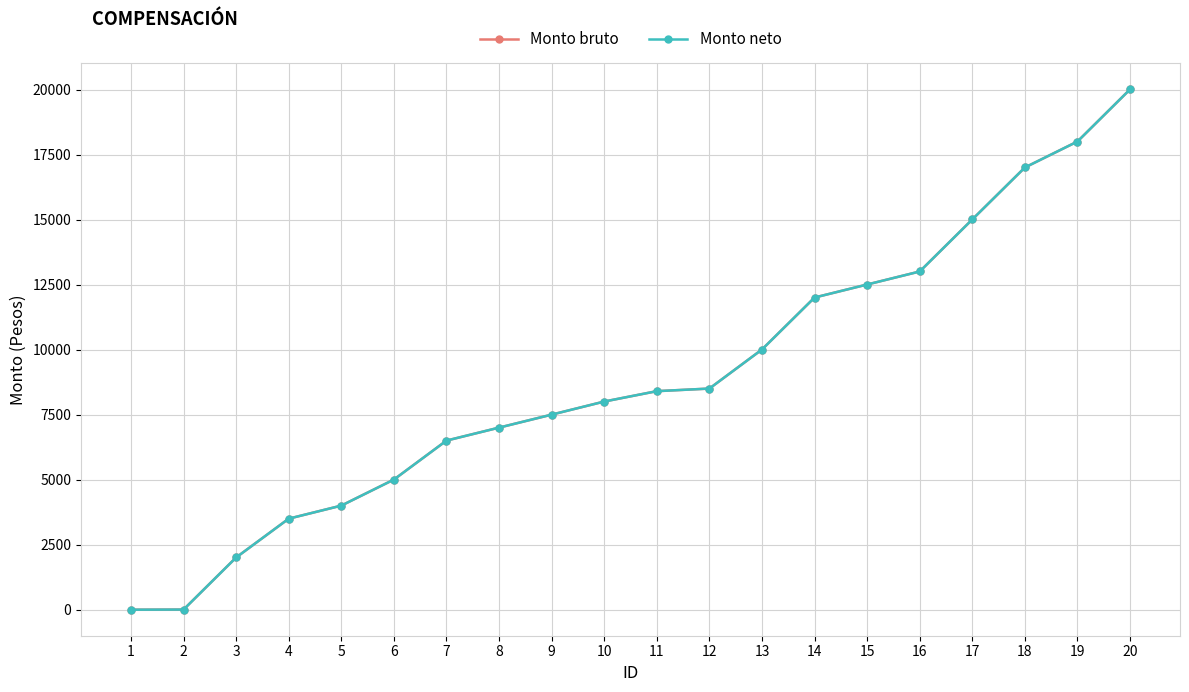

True or false: Monto bruto has more than 2 interior local peaks.

False